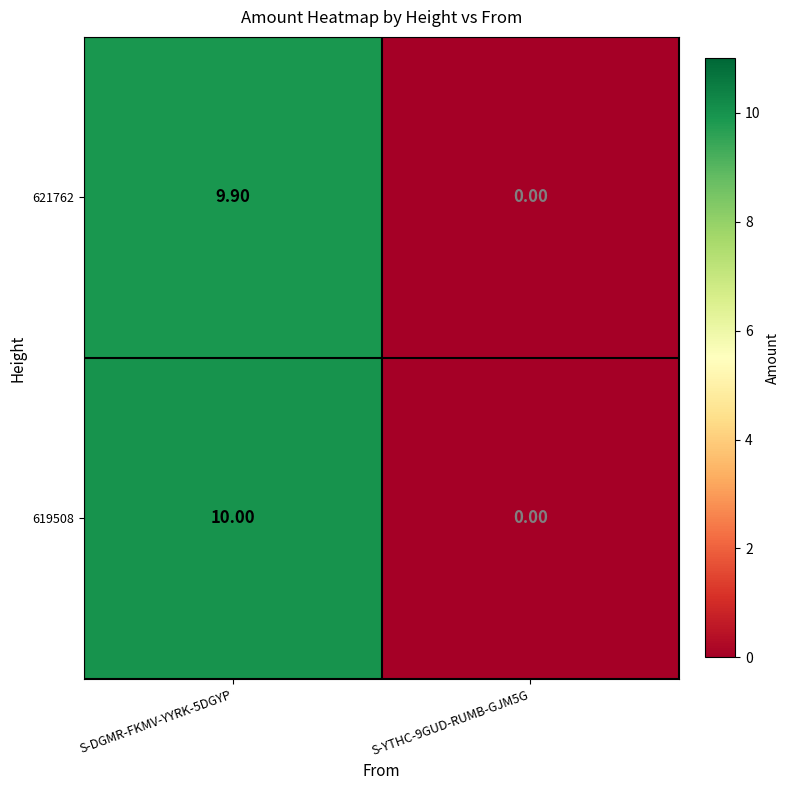

Rank the series at S-DGMR-FKMV-YYRK-5DGYP from highest to lowest value.

619508, 621762